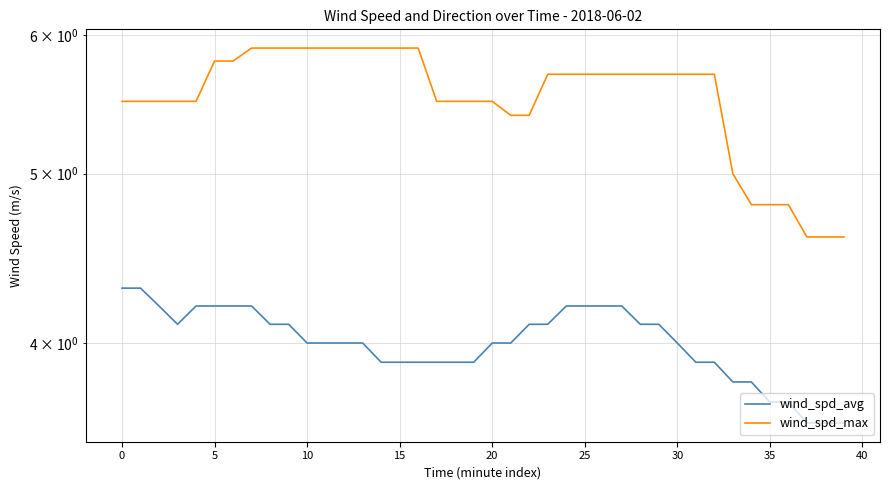

Which series has the largest total across all categories?

wind_spd_max